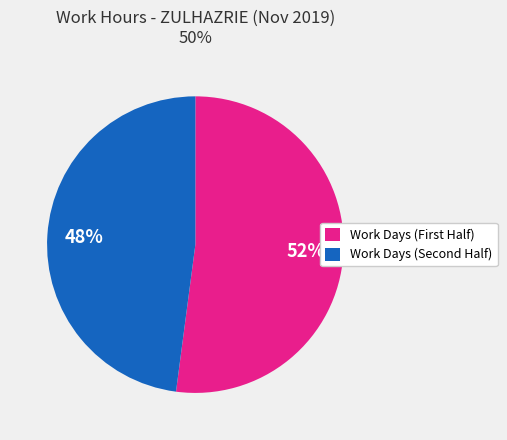

Is there any slice that represents more than half of the pie?

Yes